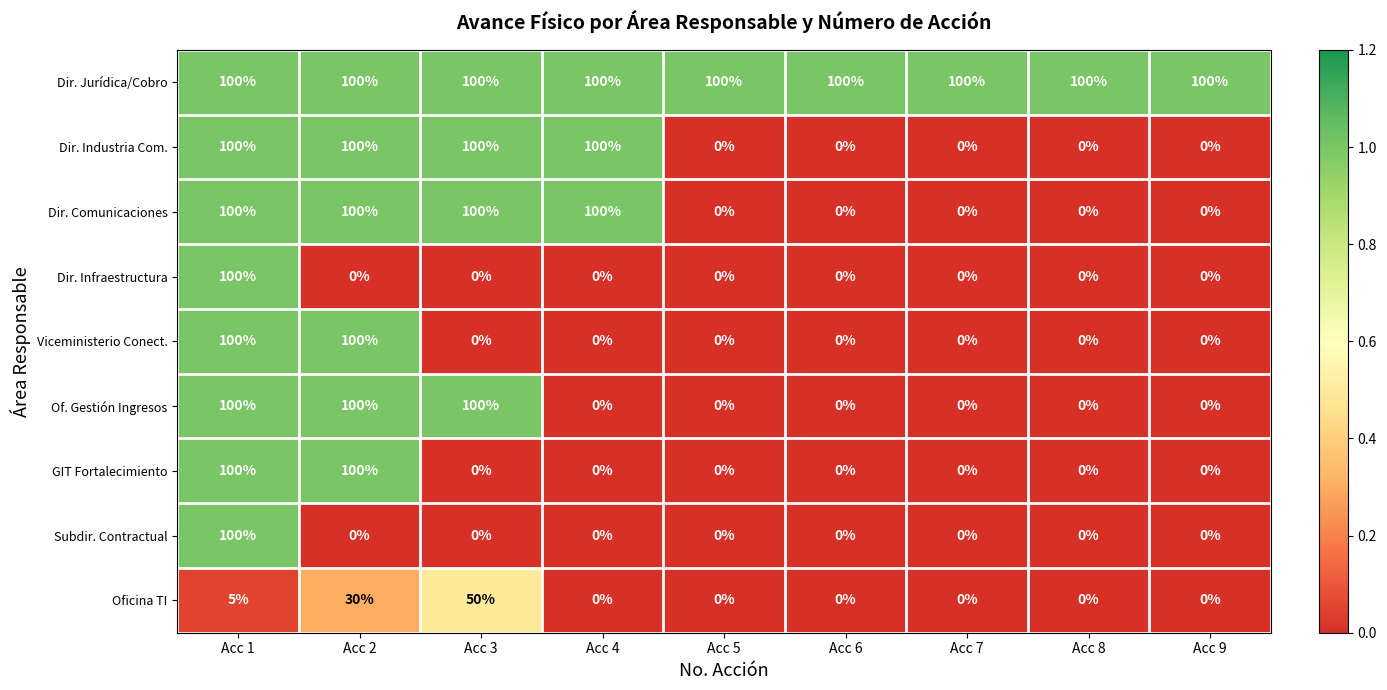

What is the total value across all series at Acc 9?

100